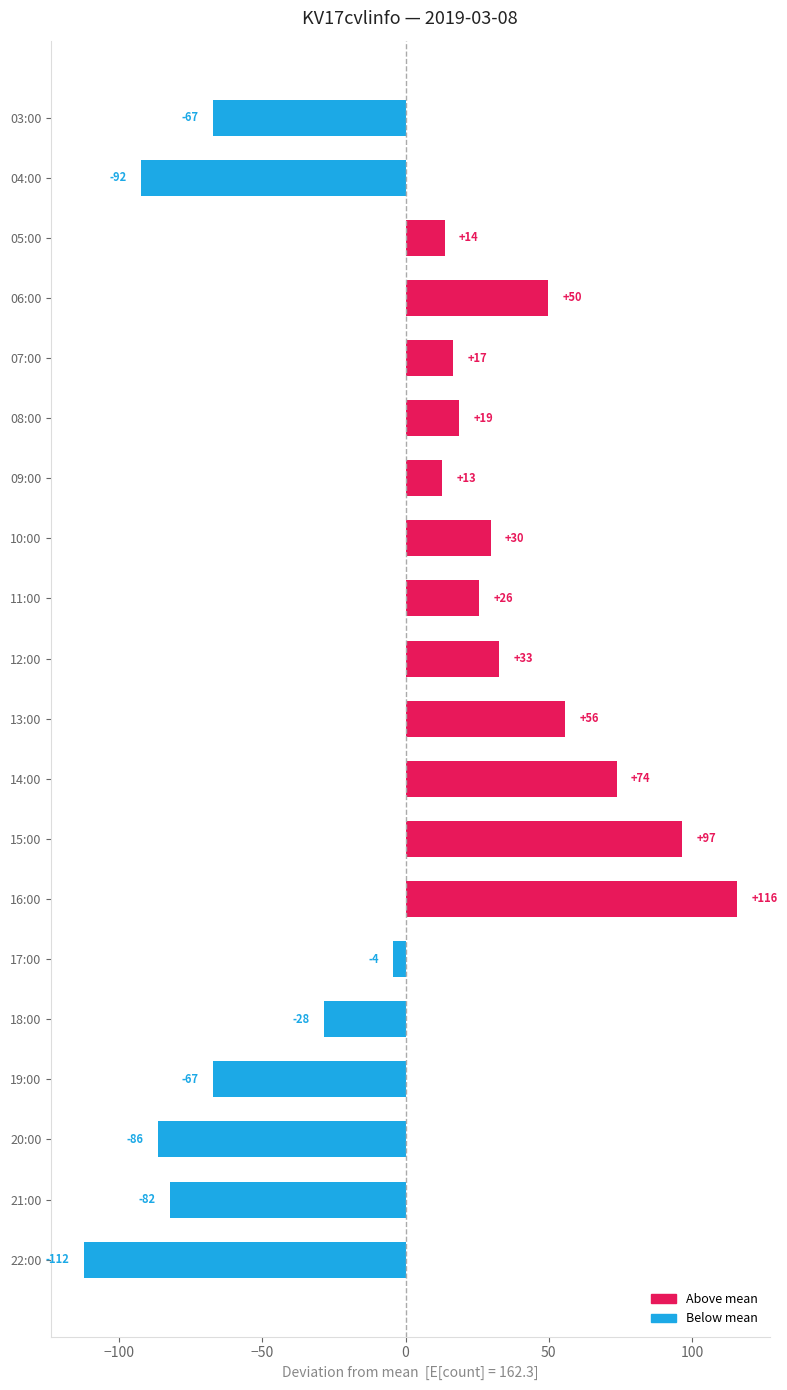

How many data points does each series have?

20